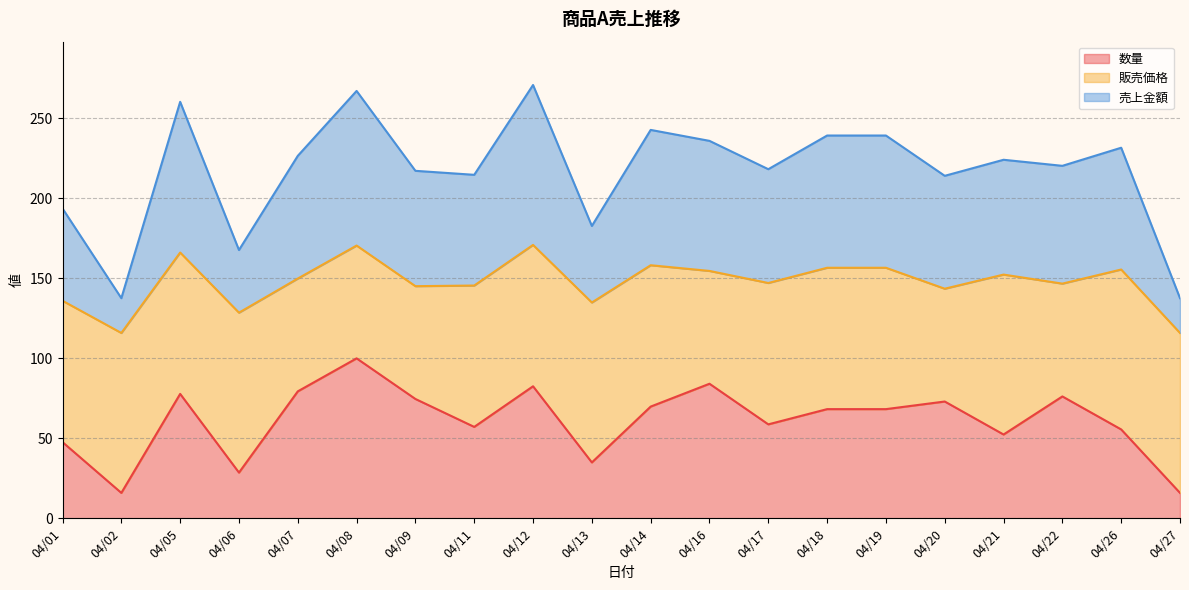

What is the total value across all series at 04/08?

267.2